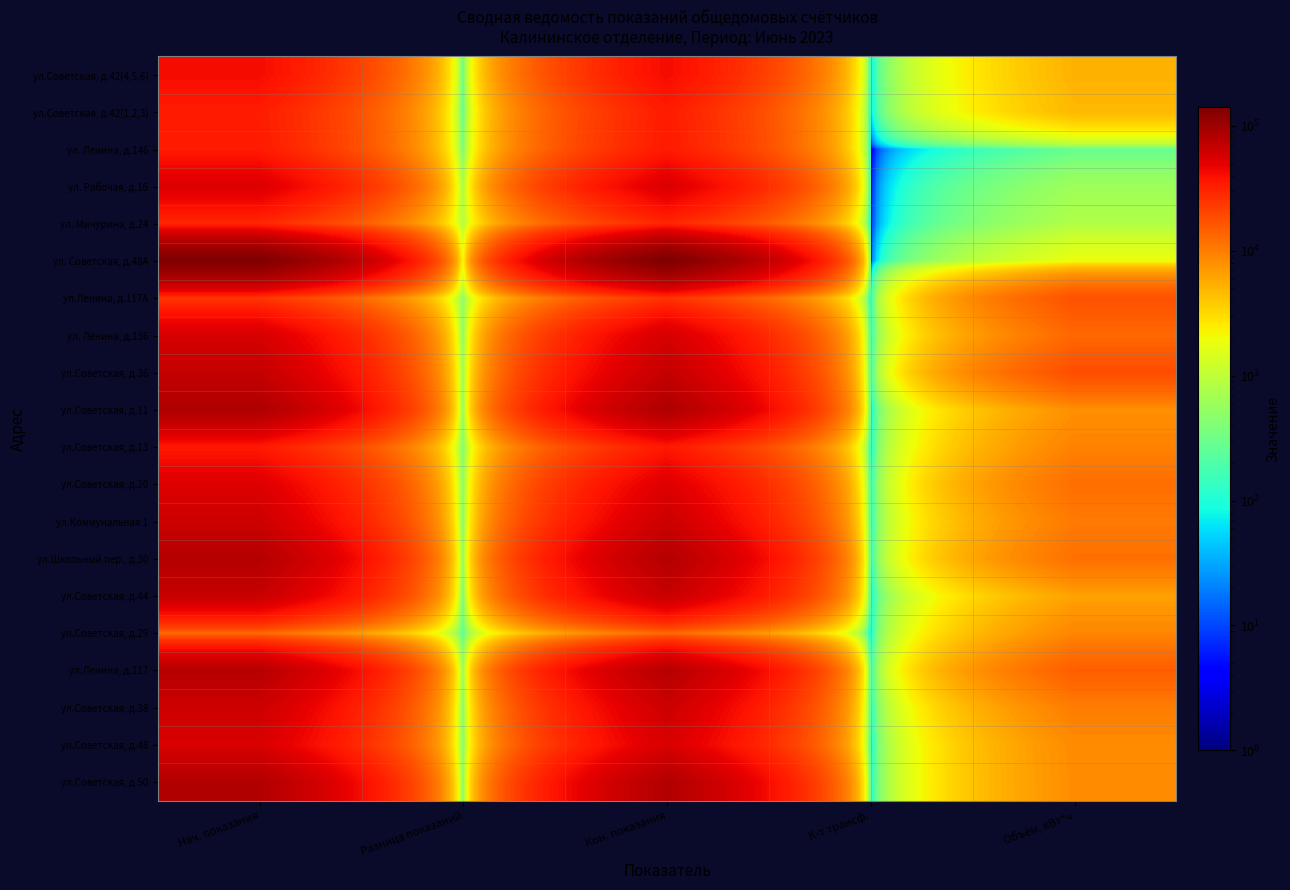

Which series has the largest total across all categories?

ул. Советская, д.48А